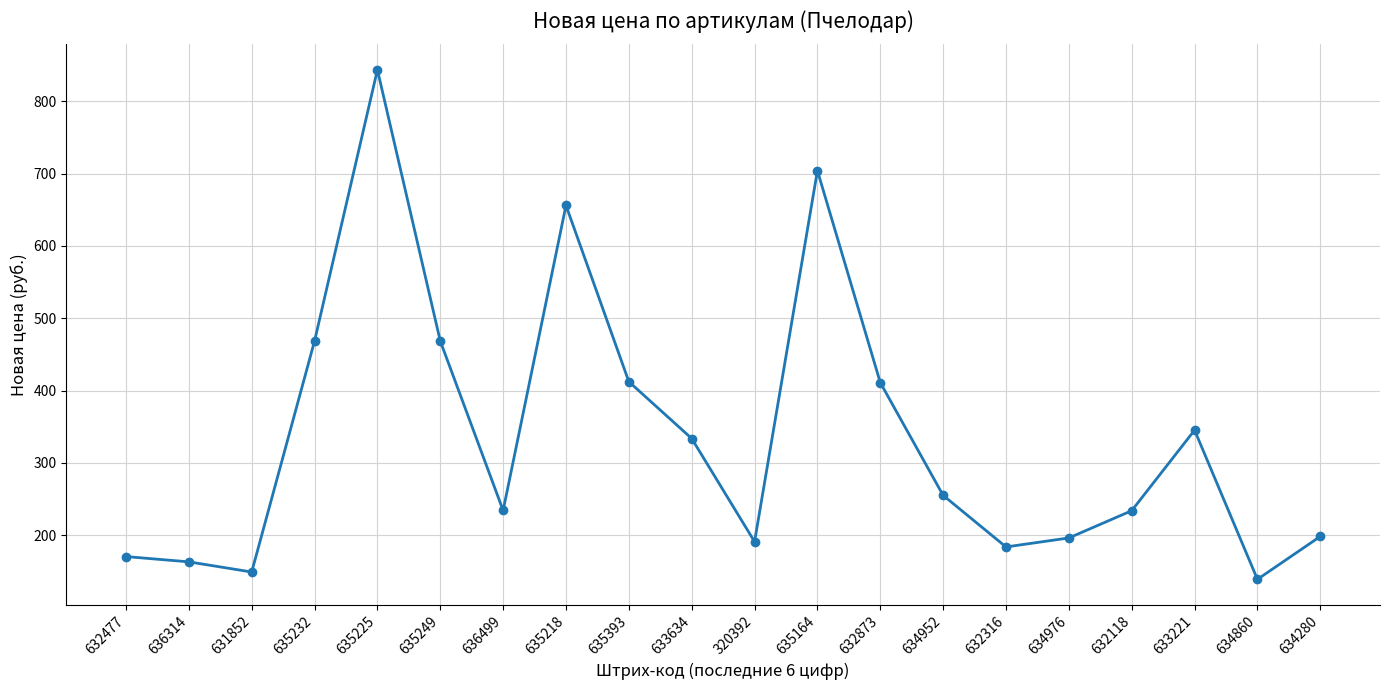

What is the label of the 10th point from the right?

320392